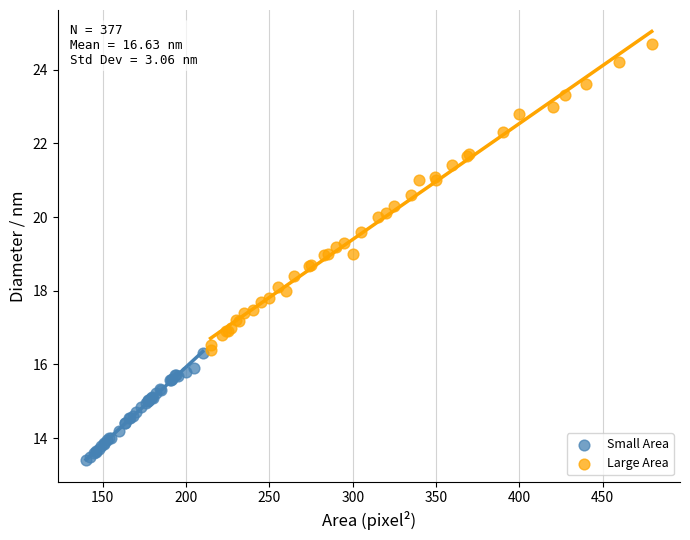

Which series reaches the maximum Y coordinate?

Large Area